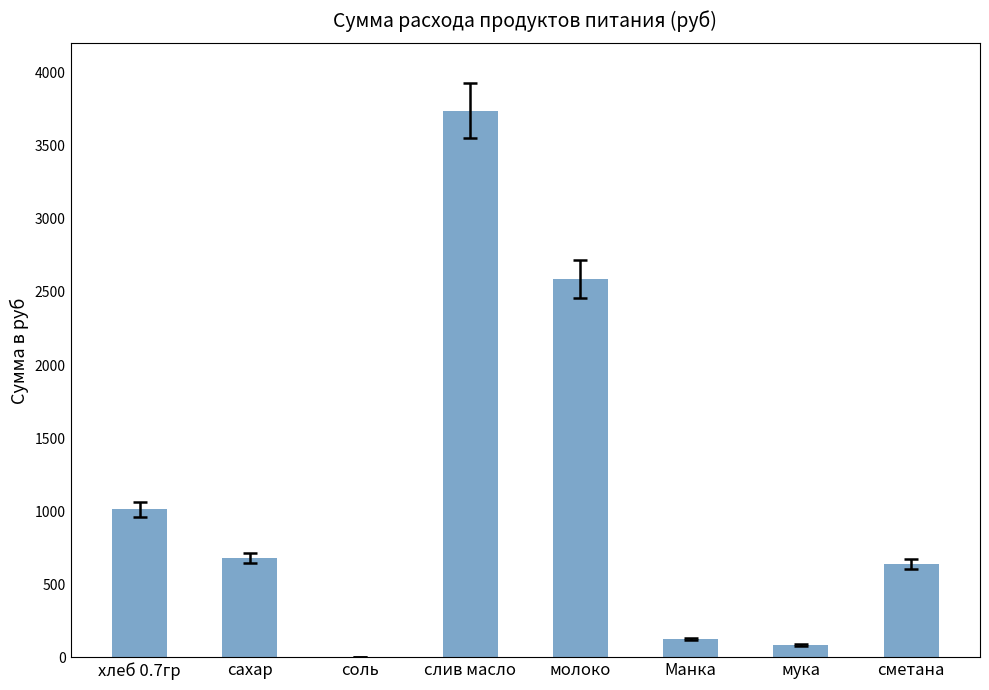

Approximately how many times larger is the value at слив масло compared to сметана?

5.9